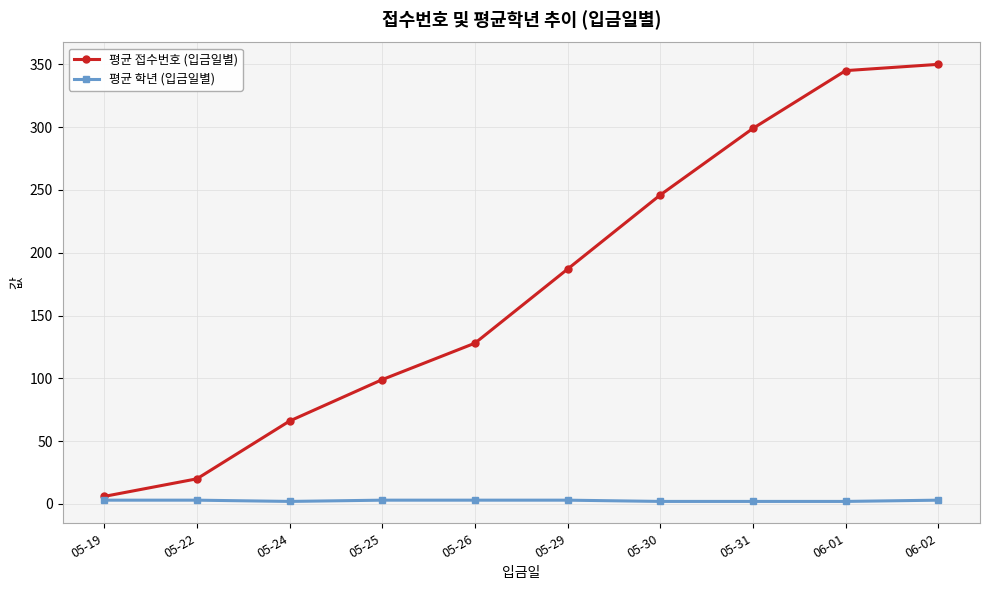

True or false: 평균 접수번호 (입금일별) has a value of 407 at 05-30.

False